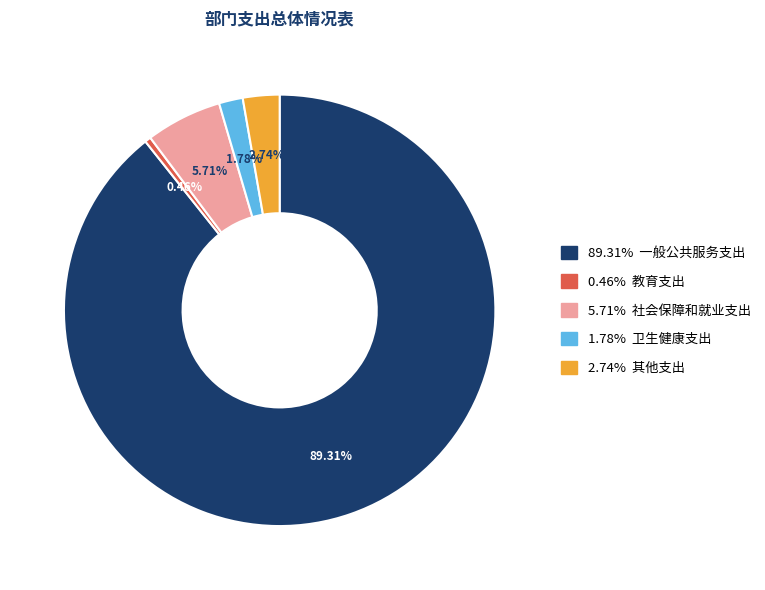

Is there any slice that represents more than half of the pie?

Yes